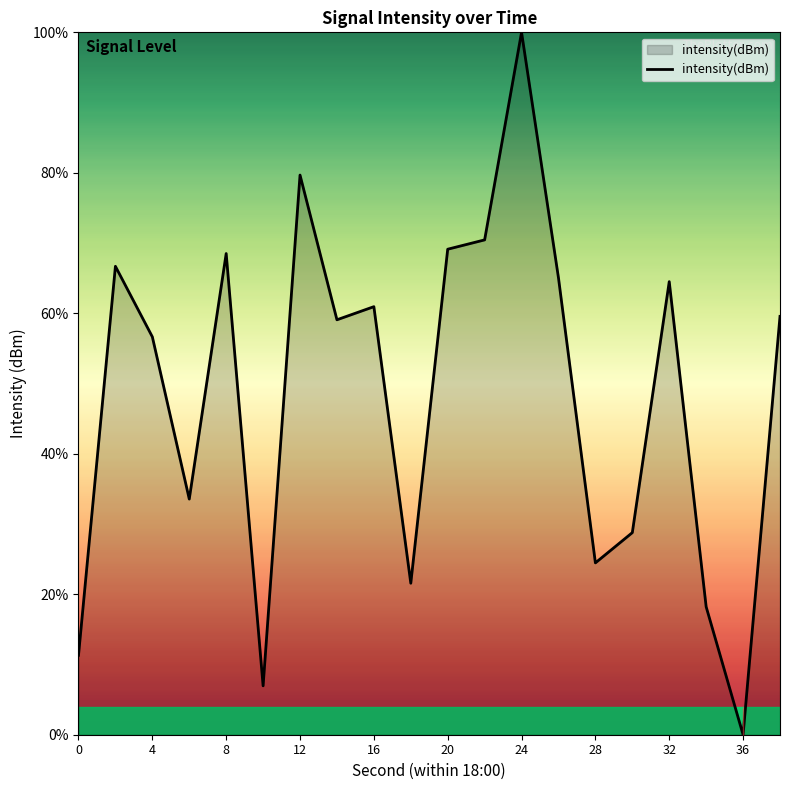

What is the difference between the maximum and minimum values?

100.0